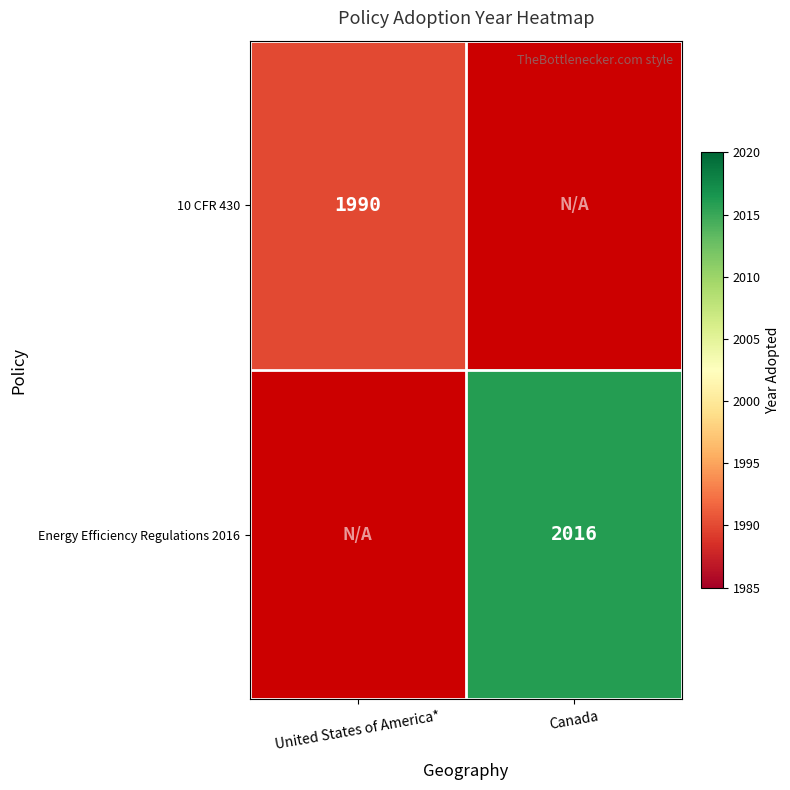

True or false: Energy Efficiency Regulations 2016 has a value of 3284 at Canada.

False